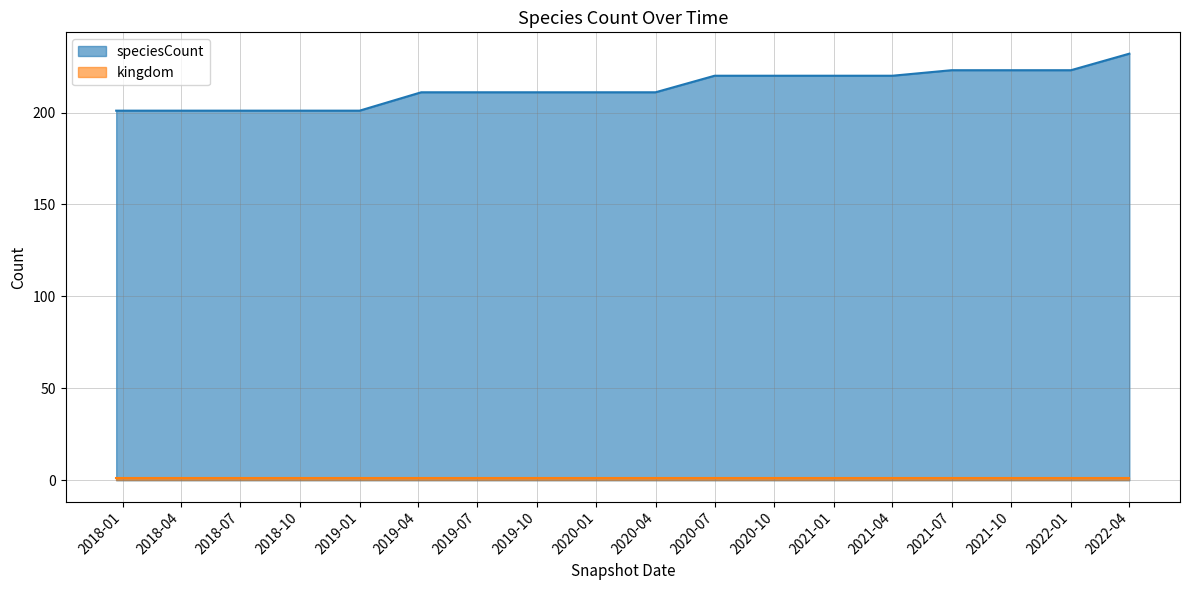

Which series has the widest spread of values?

speciesCount